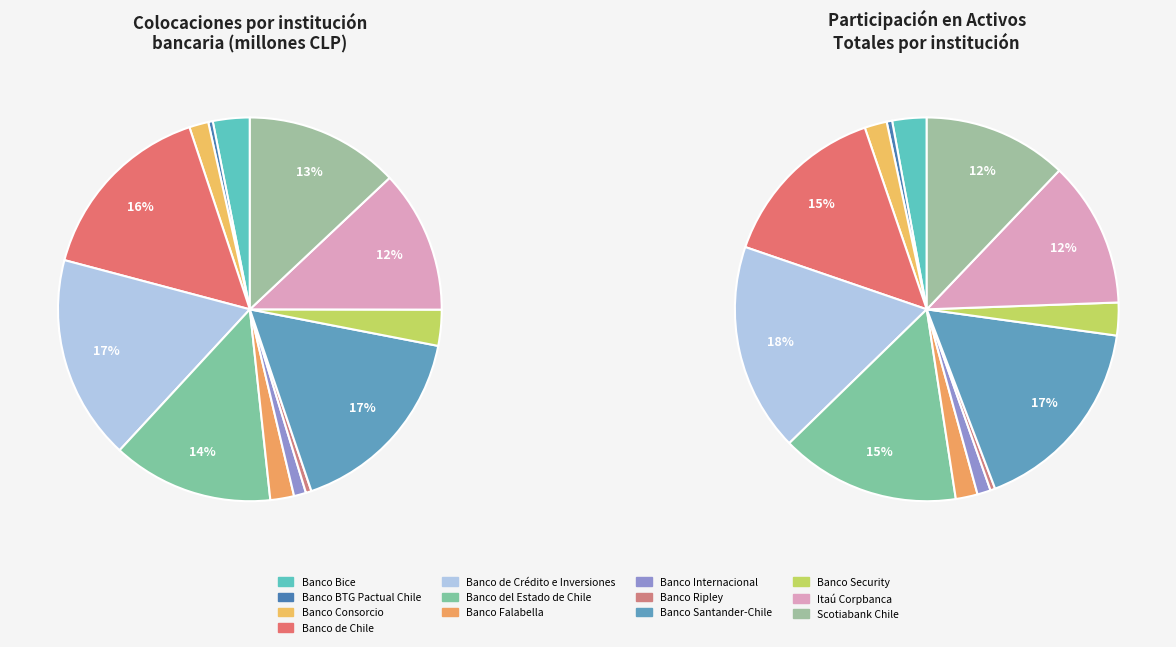

What percentage do Banco de Crédito e Inversiones and Banco Falabella together represent?

19.3%